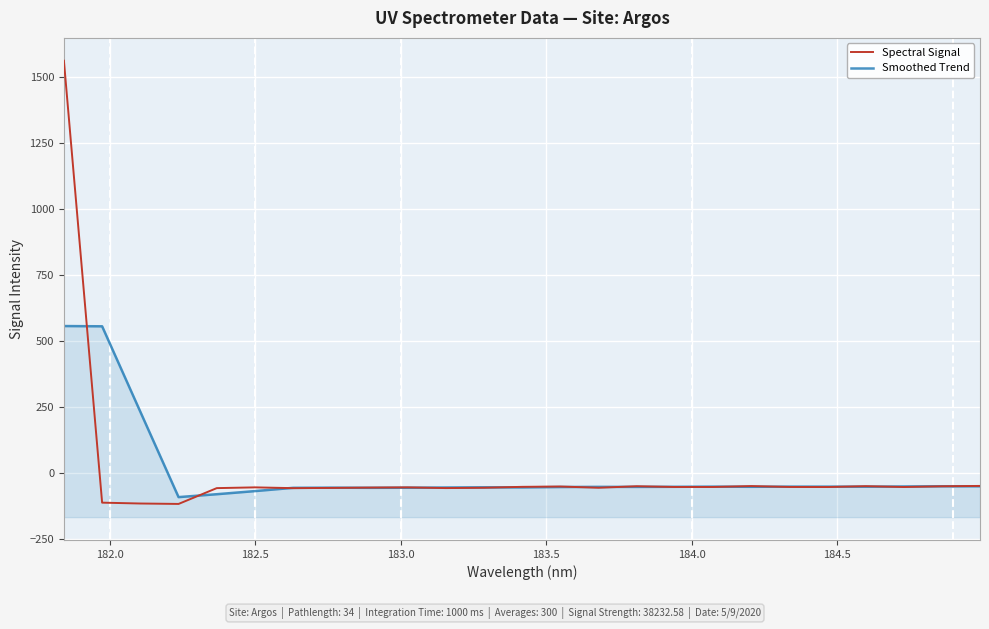

Rank the series by their average value, from highest to lowest.

Spectral Signal, Smoothed Trend